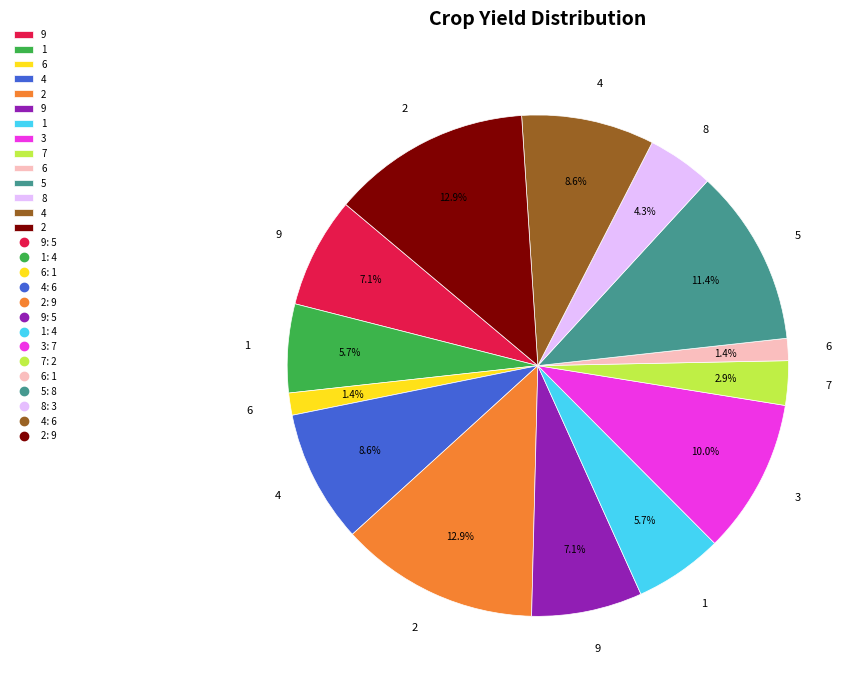

Is there a majority slice in this chart?

No